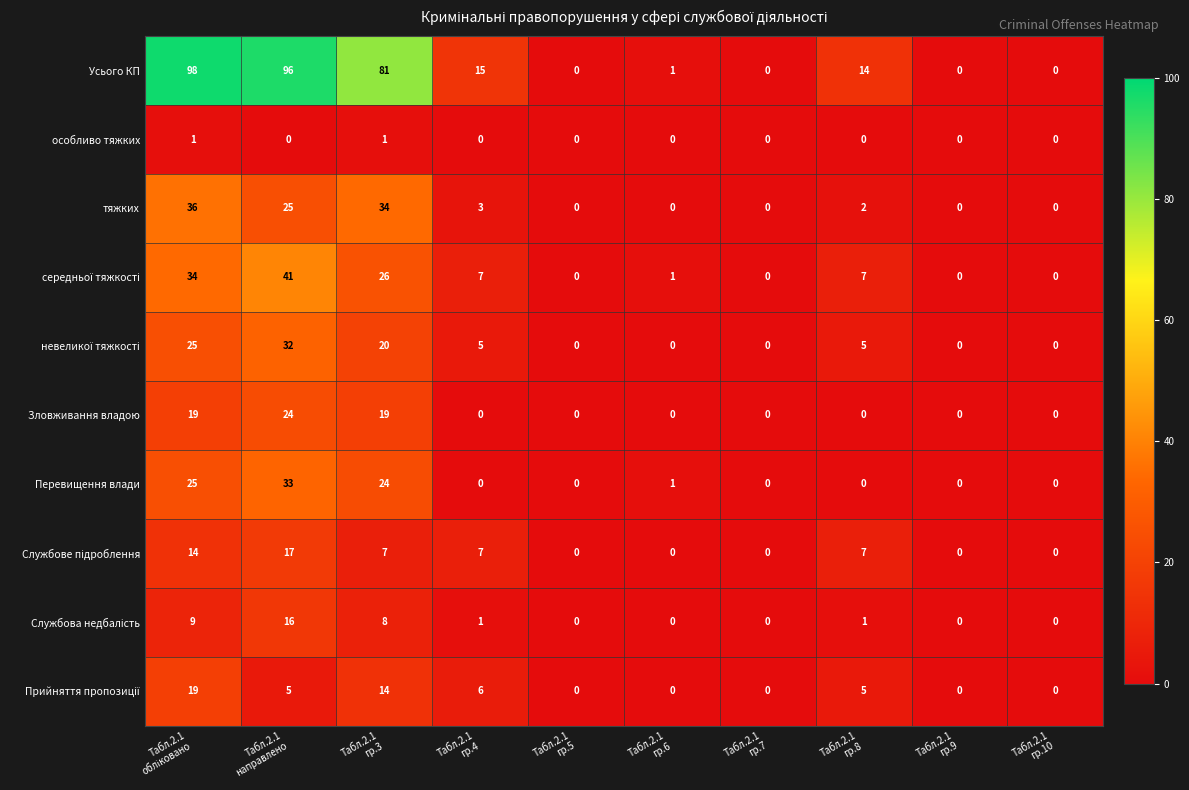

What is the maximum value shown in the chart?

98